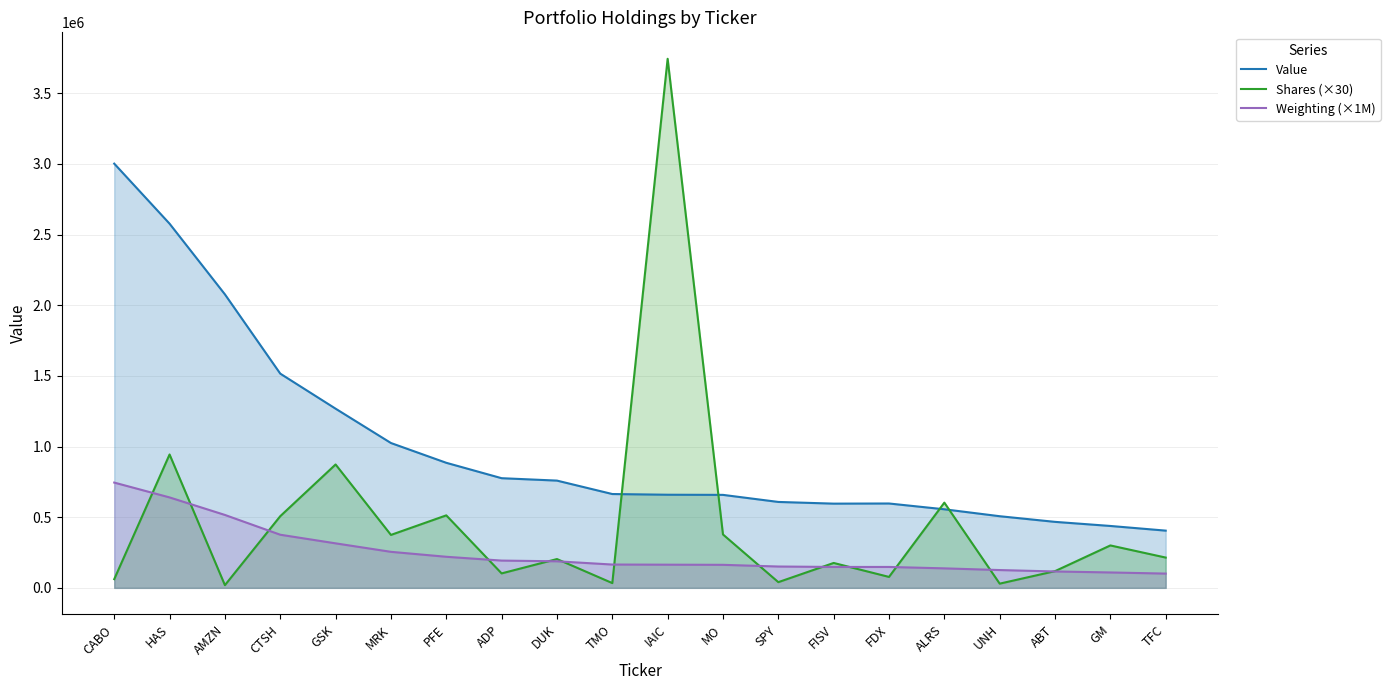

Which series has the largest total across all categories?

Value